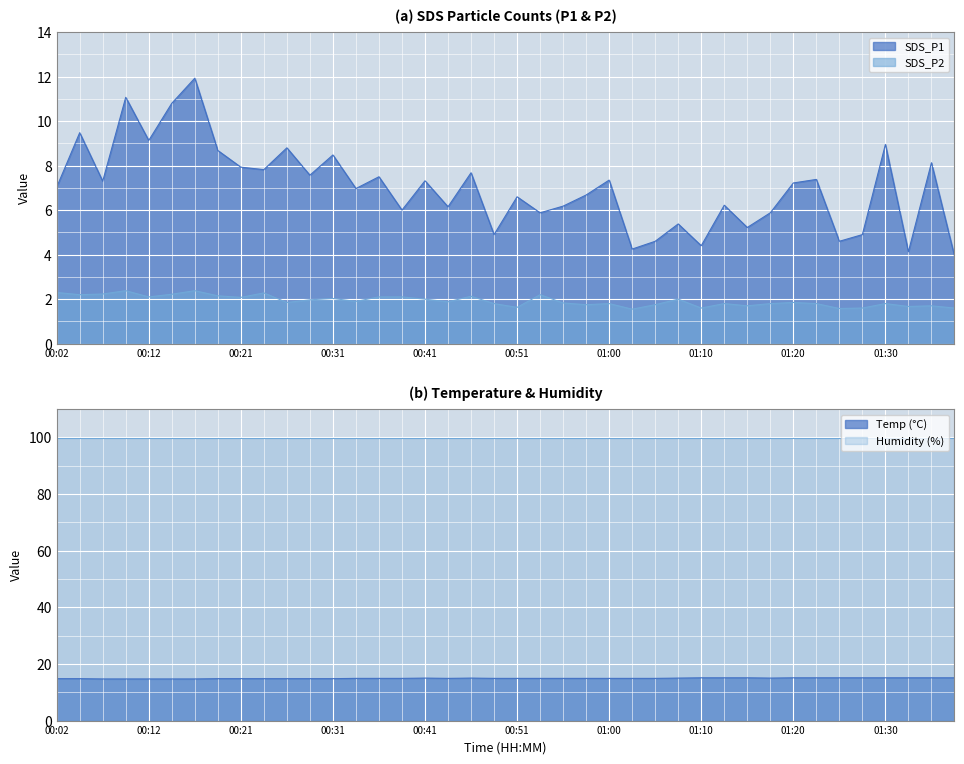

What is the value of the SDS_P2 point at the 36th from the left?

1.6